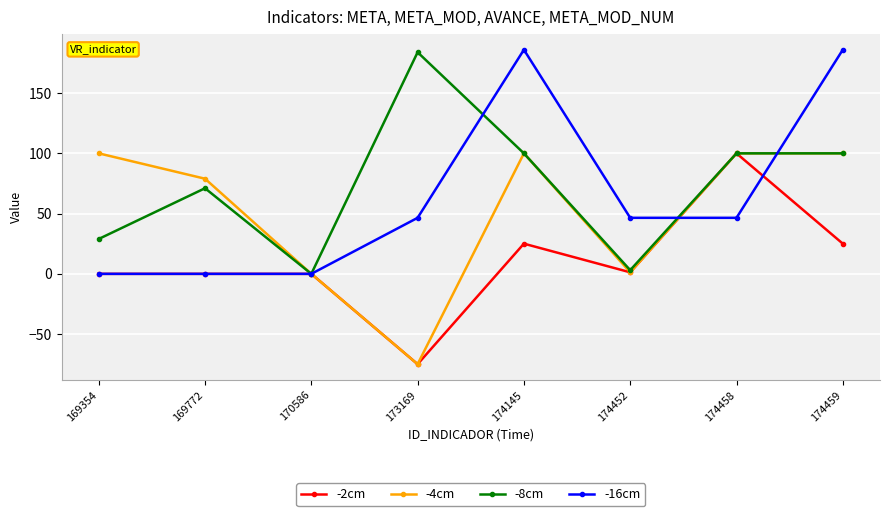

How many interior local valleys does the -8cm series have?

2